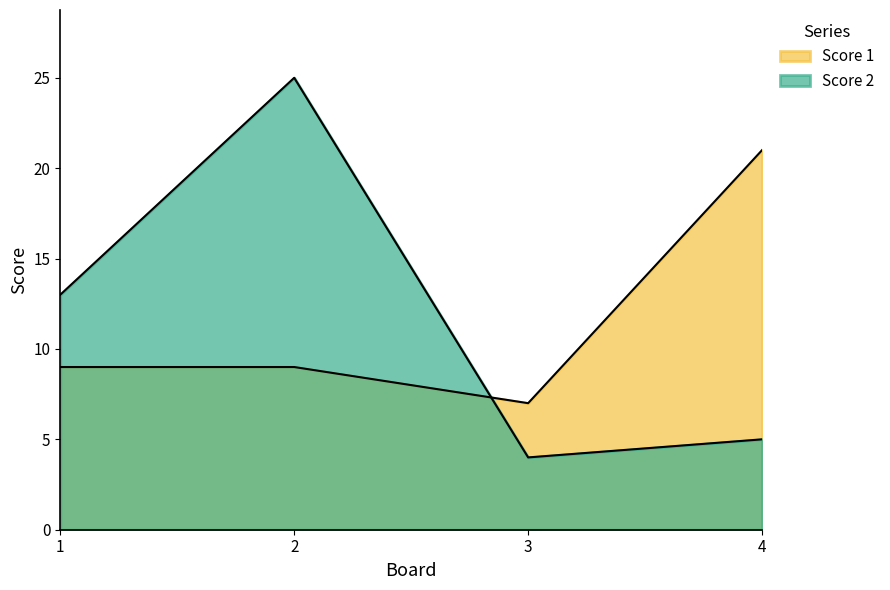

At which label is Score 2 closest to 14?

1